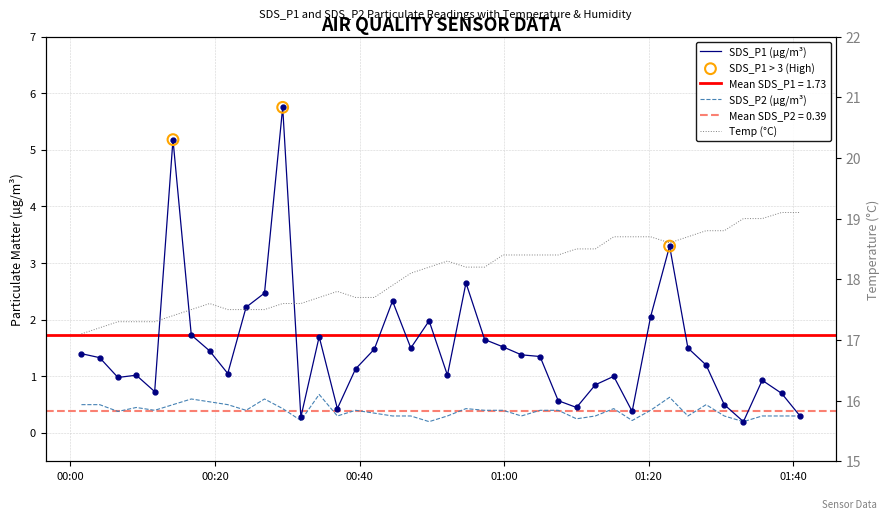

What are all the series names shown in the legend?

SDS_P1, SDS_P2, Temp